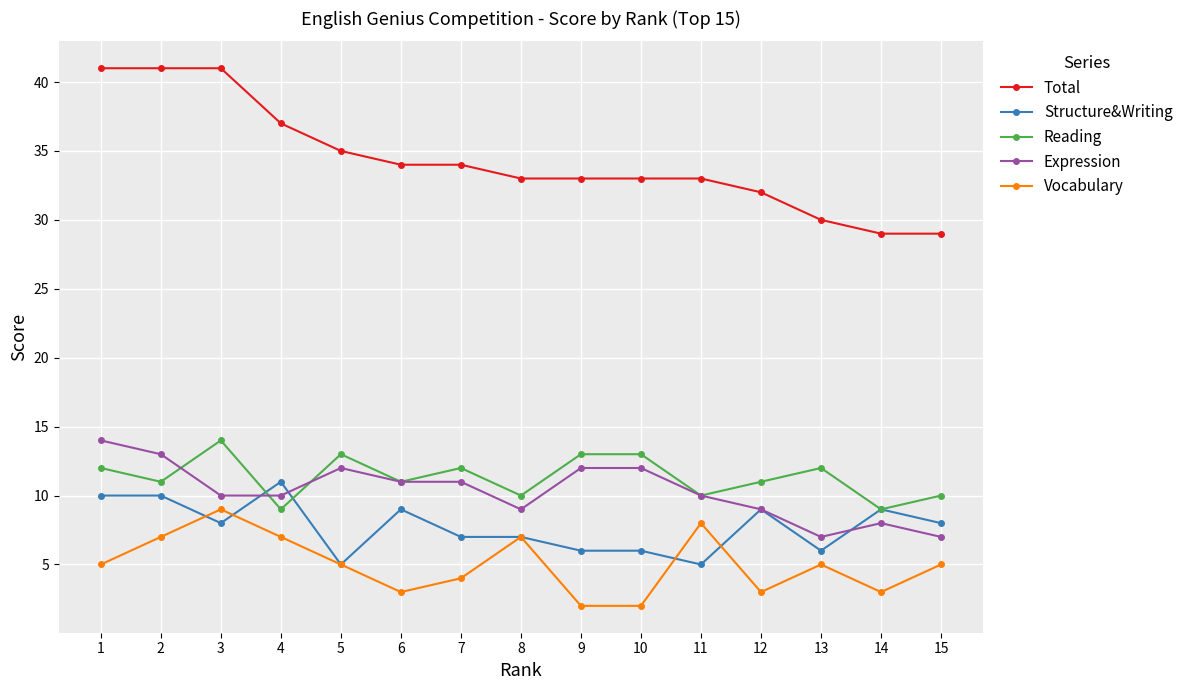

True or false: Vocabulary and Total cross at least once.

False